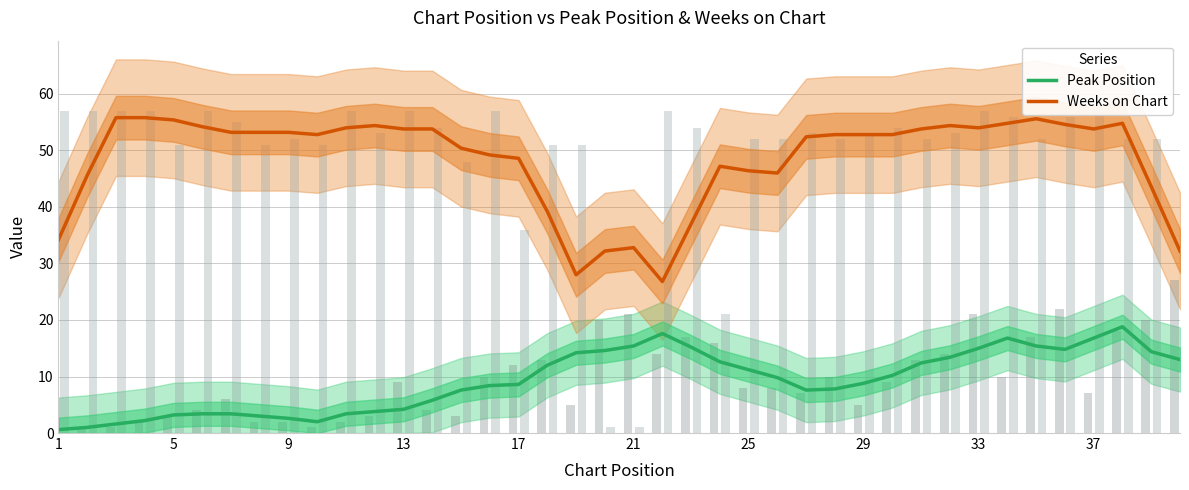

Which series has the largest total across all categories?

Weeks on Chart